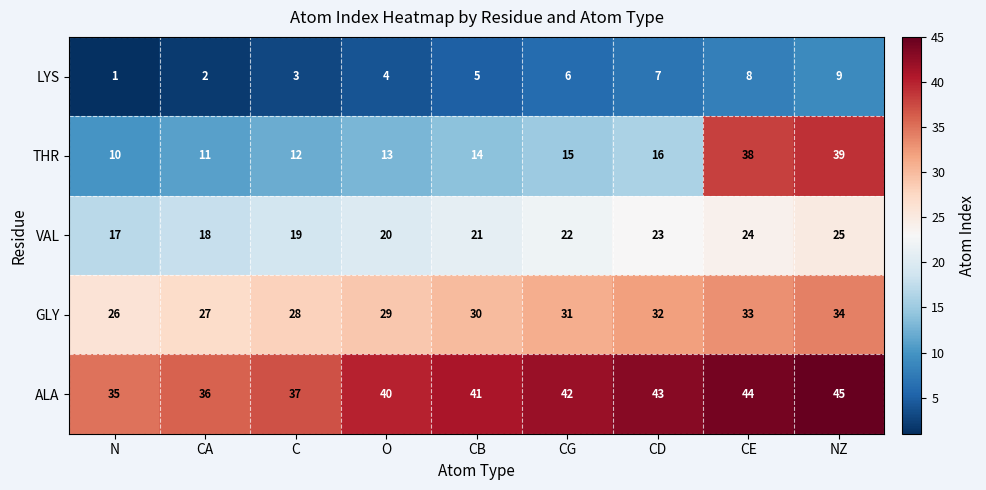

At which category is the sum across all series the highest?

NZ